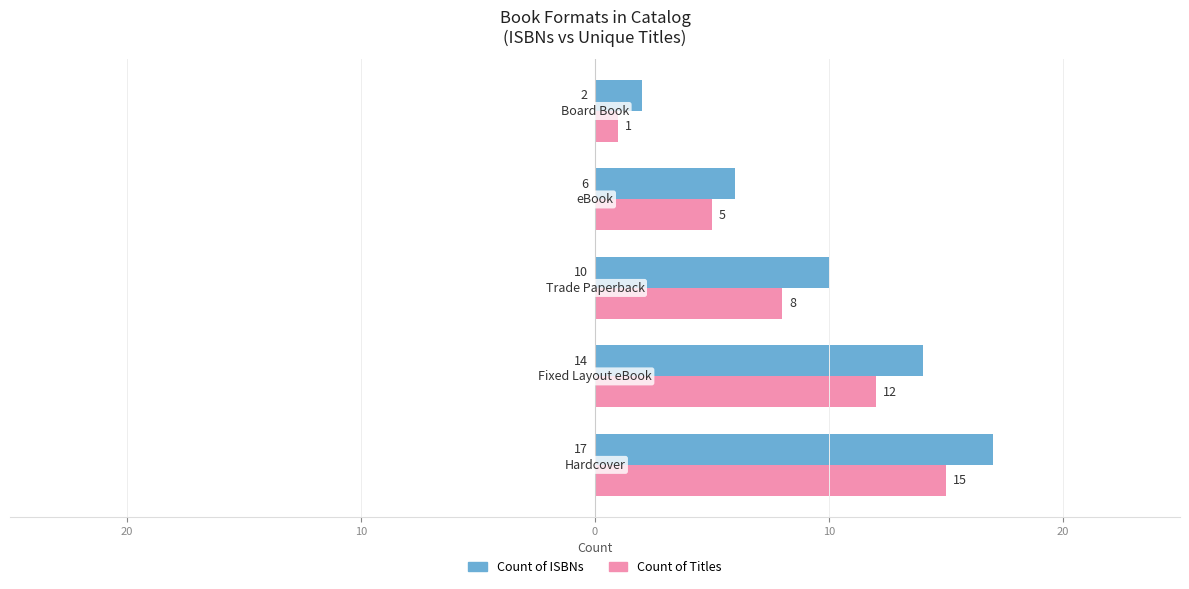

What is the average value of the Count of ISBNs series?

10